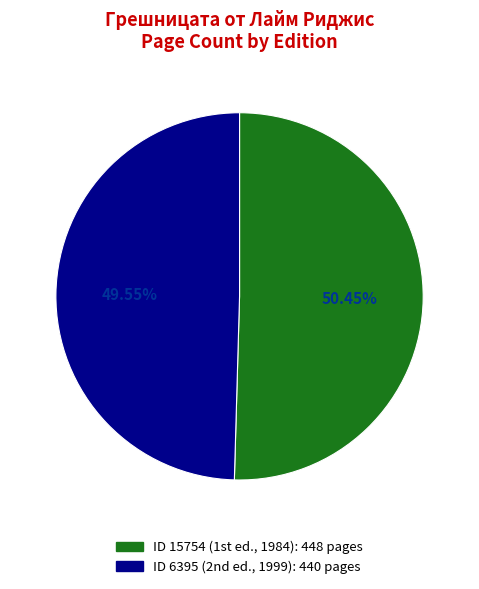

Is there any slice that represents more than half of the pie?

Yes